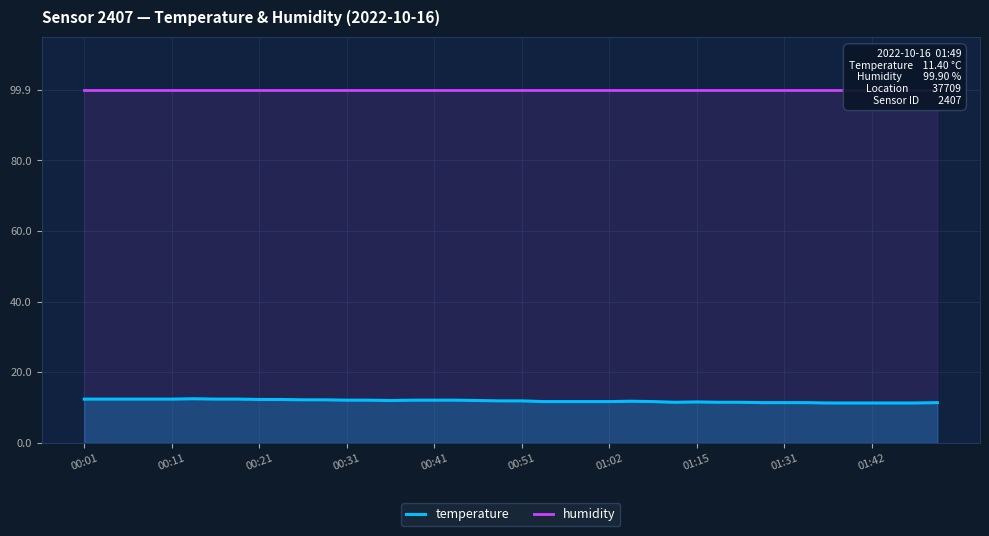

Rank the series at 39 from lowest to highest value.

temperature, humidity